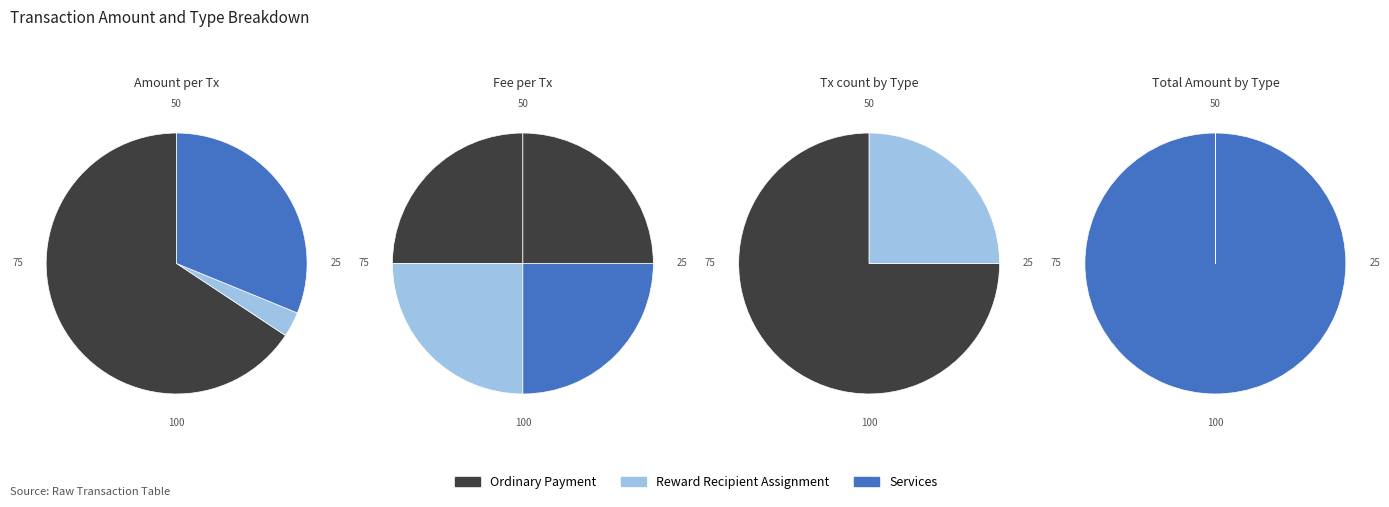

True or false: 444958 accounts for 1% of the total.

False